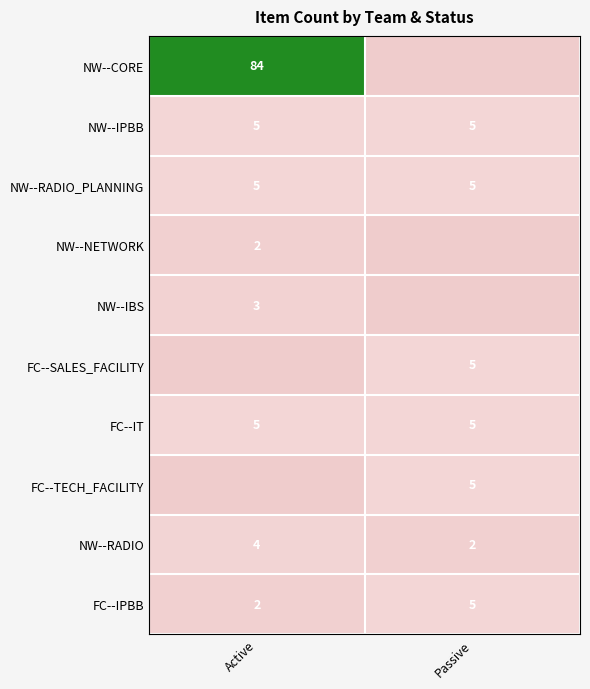

What is the average value of the FC--IT series?

5